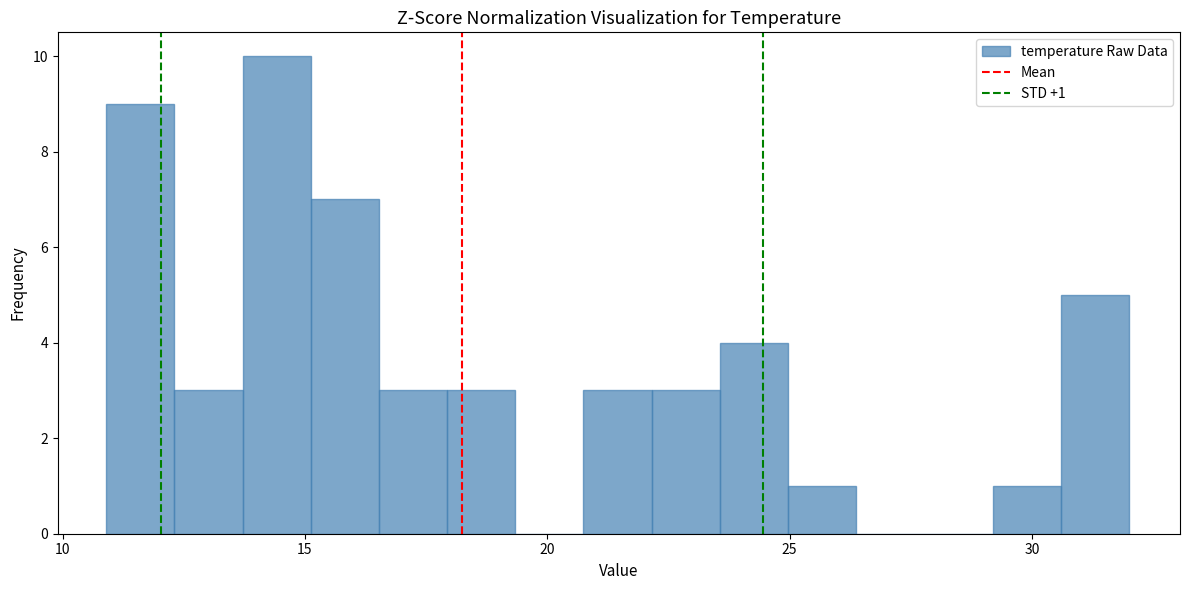

Around what value on the x-axis is the tallest bar? Give the approximate position of its centre, as read against the axis.

14.5